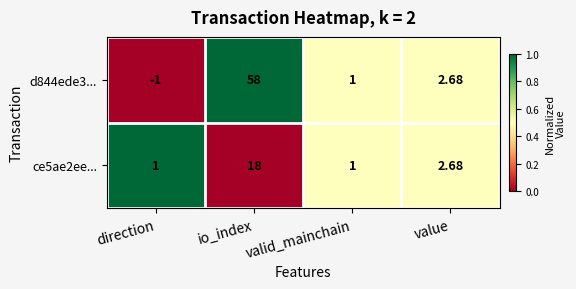

Which category has the highest value in the d844ede3... series?

io_index